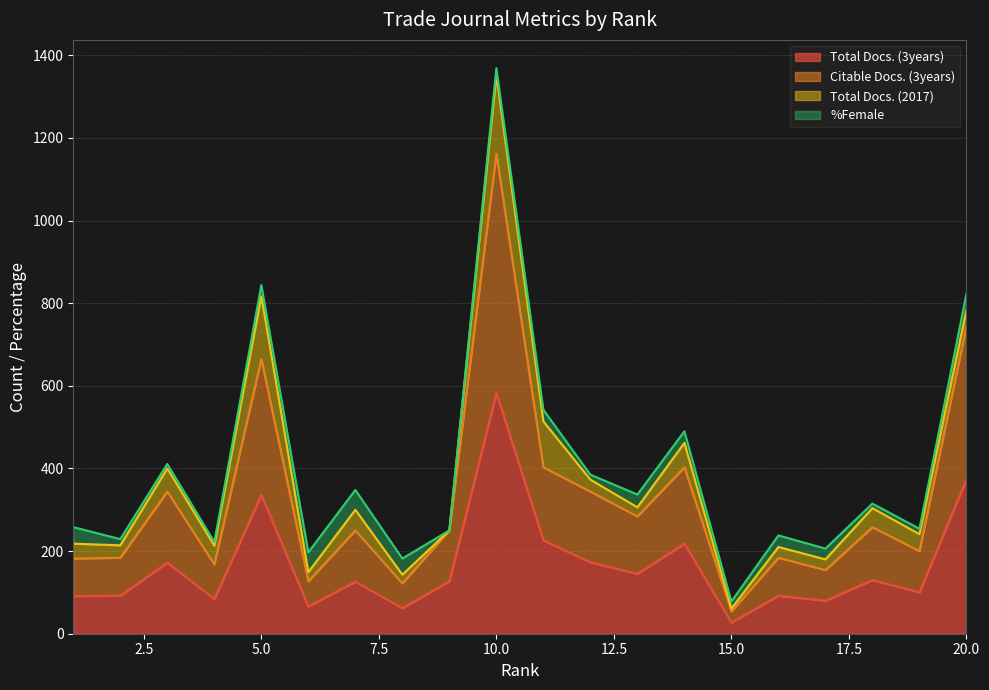

What is the highest value of the Total Docs. (3years) series?

583